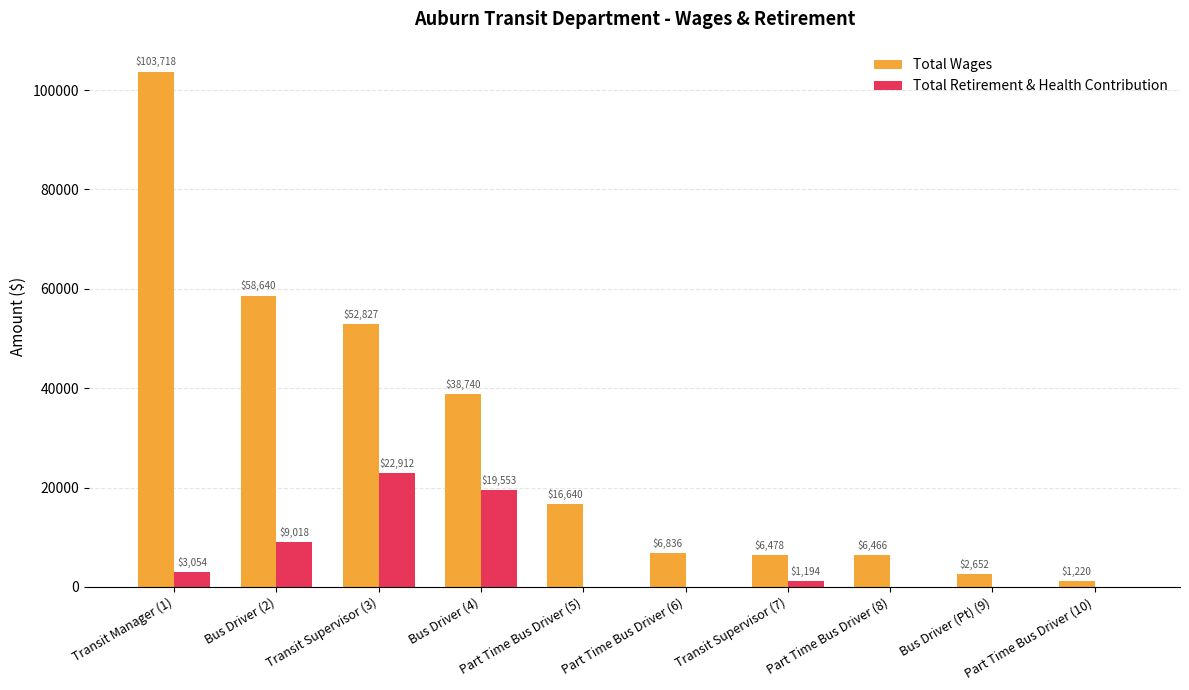

At which category is the sum across all series the highest?

Transit Manager (1)